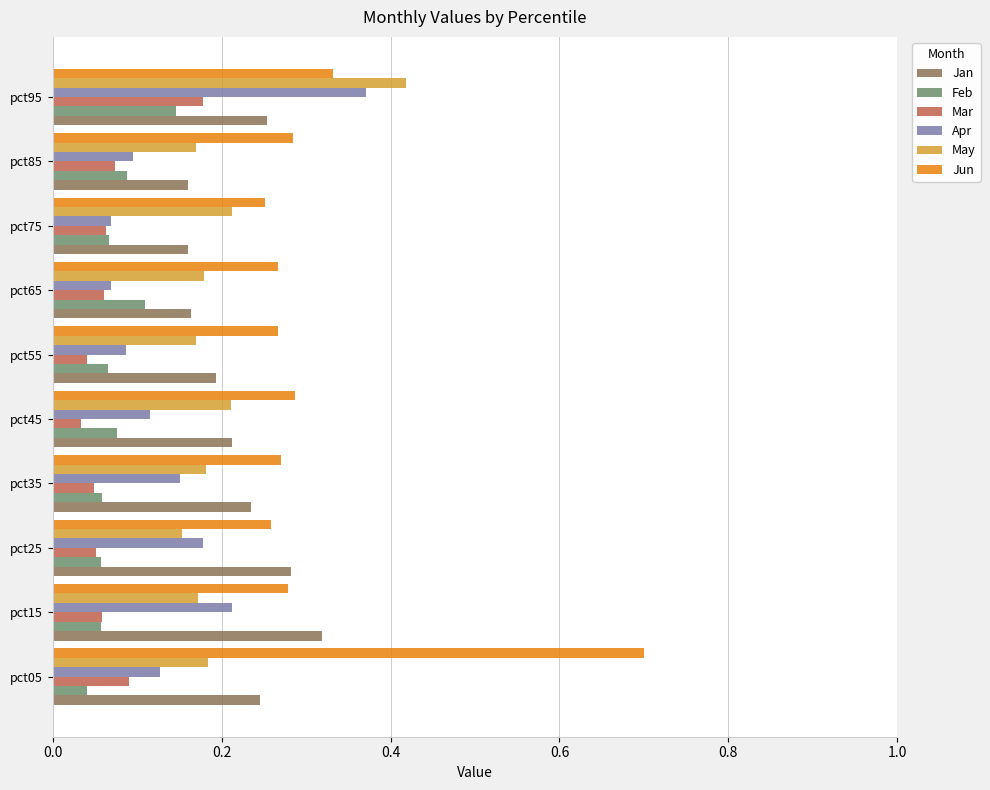

True or false: Jan has a value of 0.0 at pct85.

False